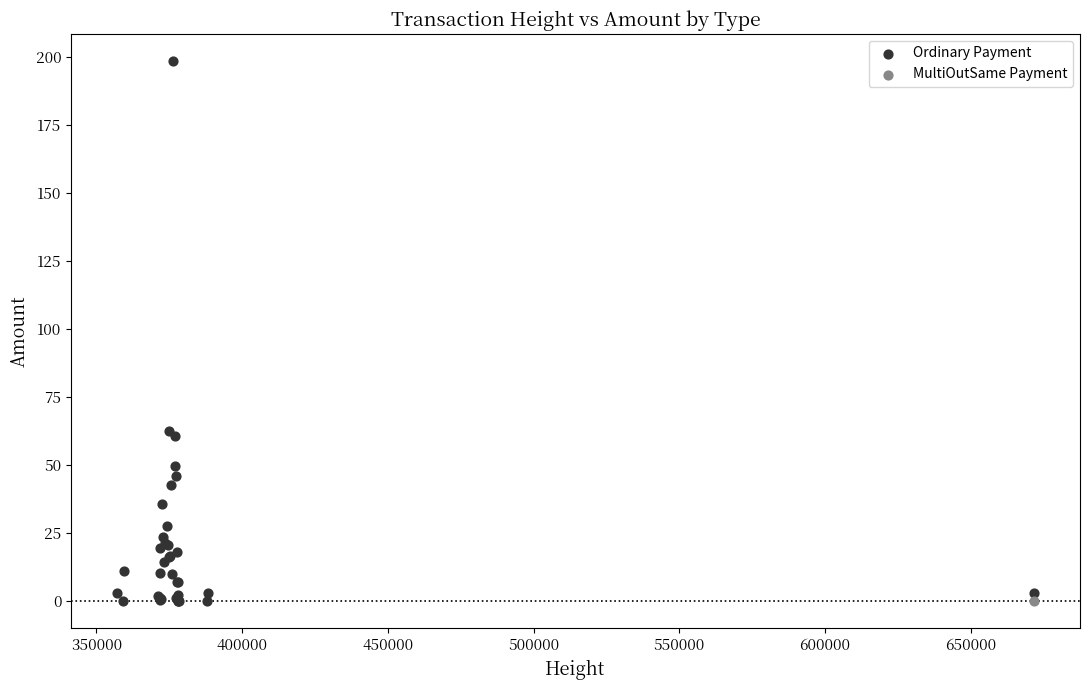

What are all the series names shown in the legend?

Ordinary Payment, MultiOutSame Payment